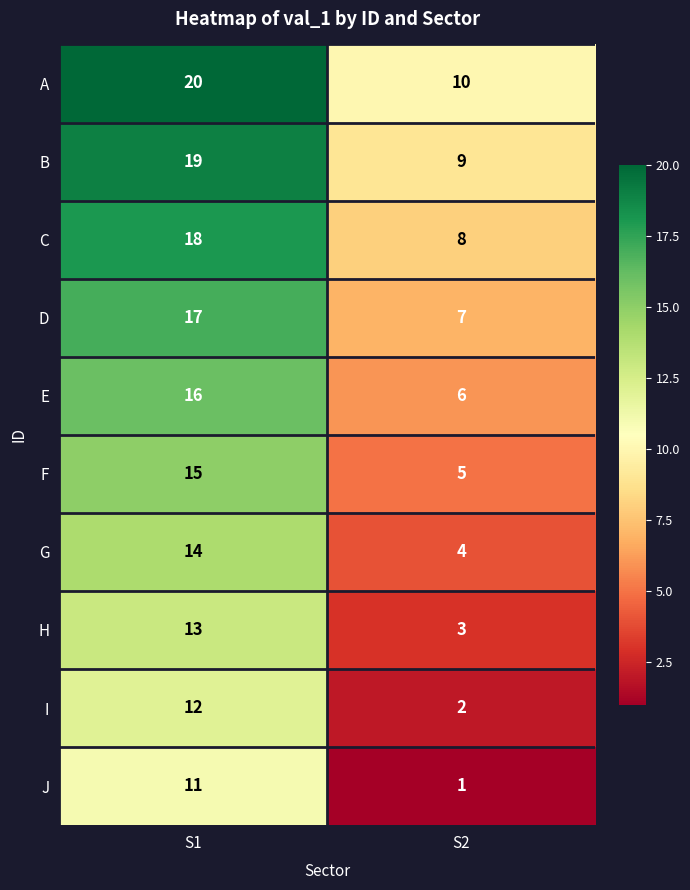

What is the spread (max minus min) of values at S1?

9